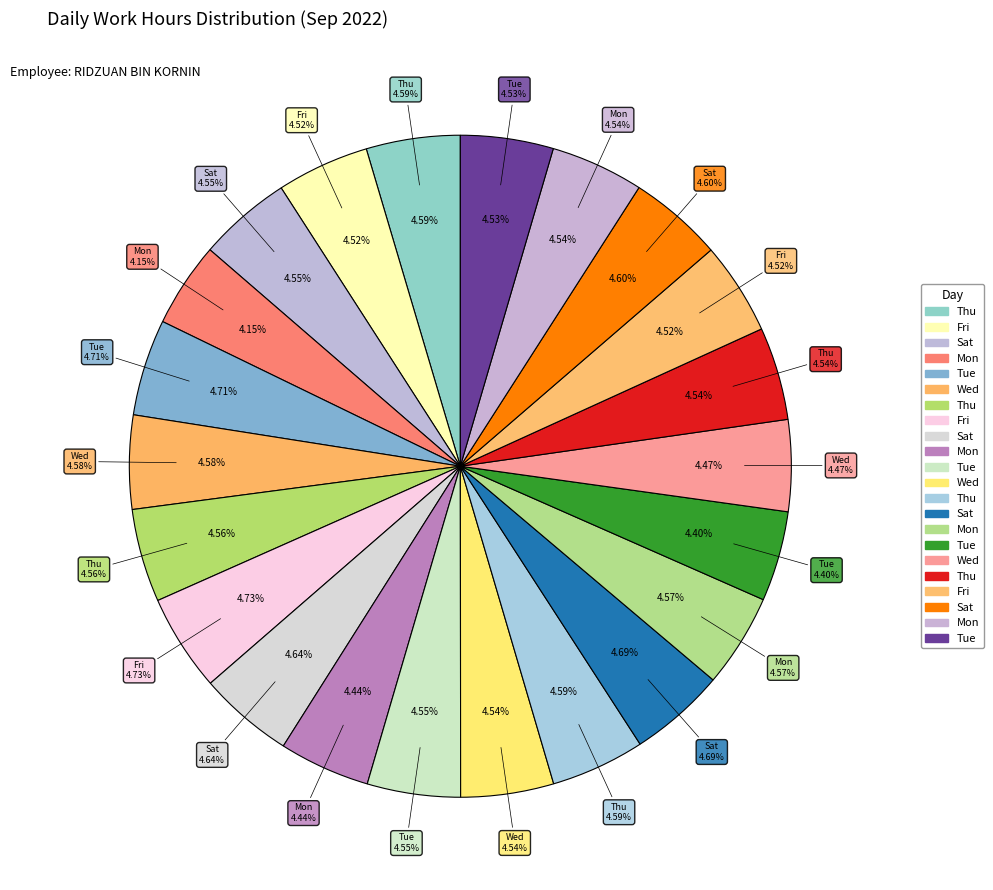

To the nearest percent, what portion does Tue represent?

5%